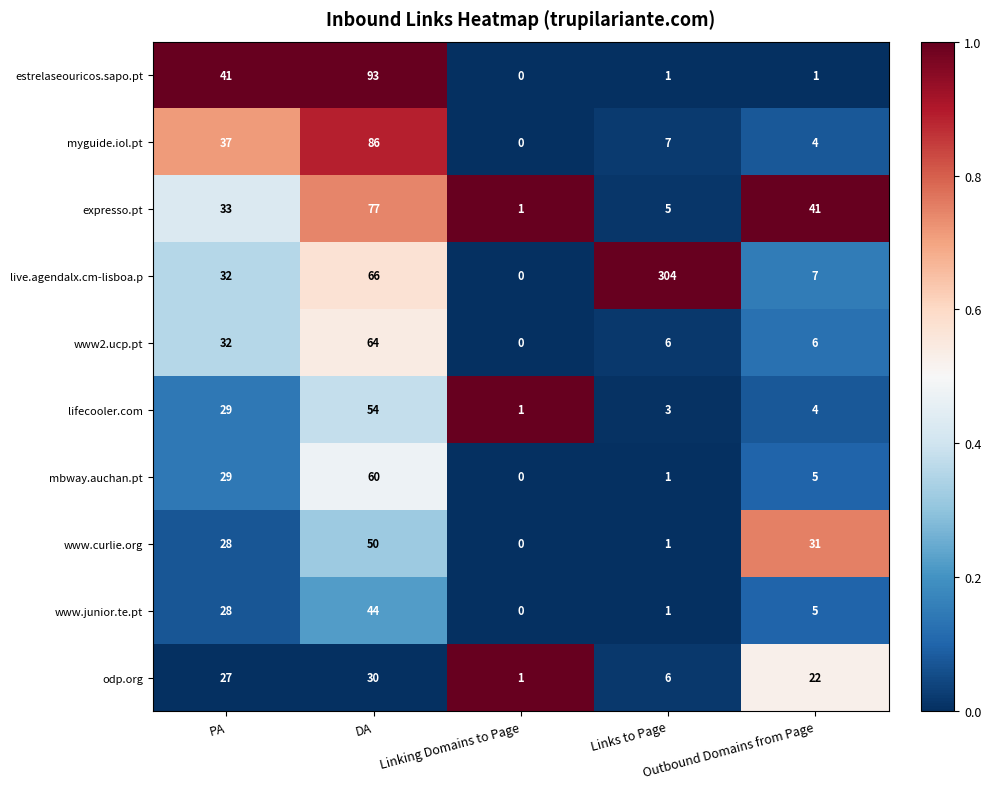

How many values in live.agendalx.cm-lisboa.p are above zero?

4